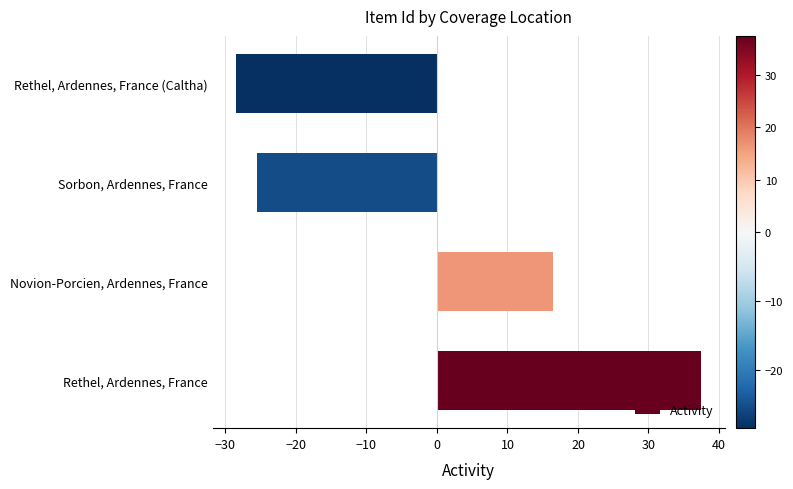

True or false: the data shows 16.5 at Novion-Porcien, Ardennes, France.

True